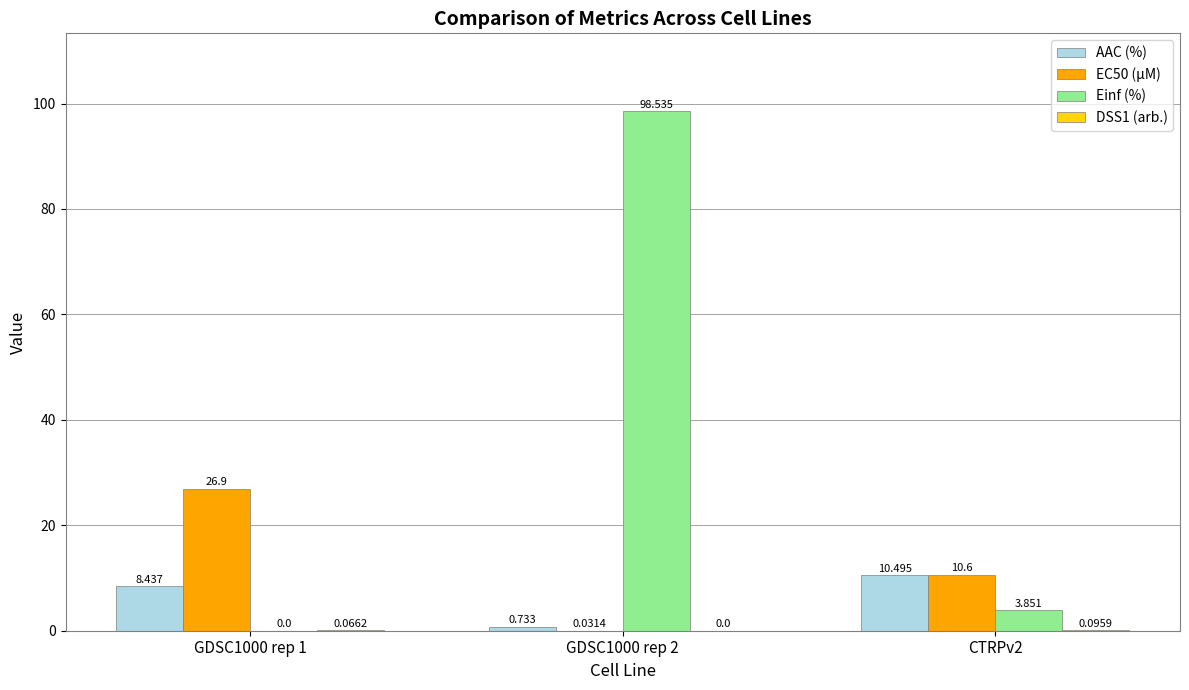

Which series has the largest total across all categories?

Einf (%)